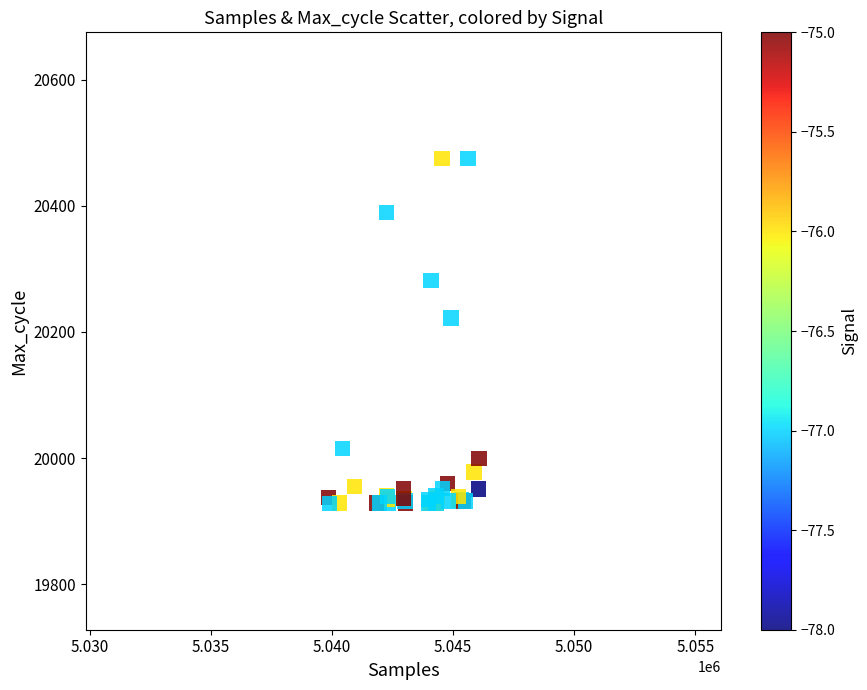

What Y value in the scatter plot is closest to 20201?

20222